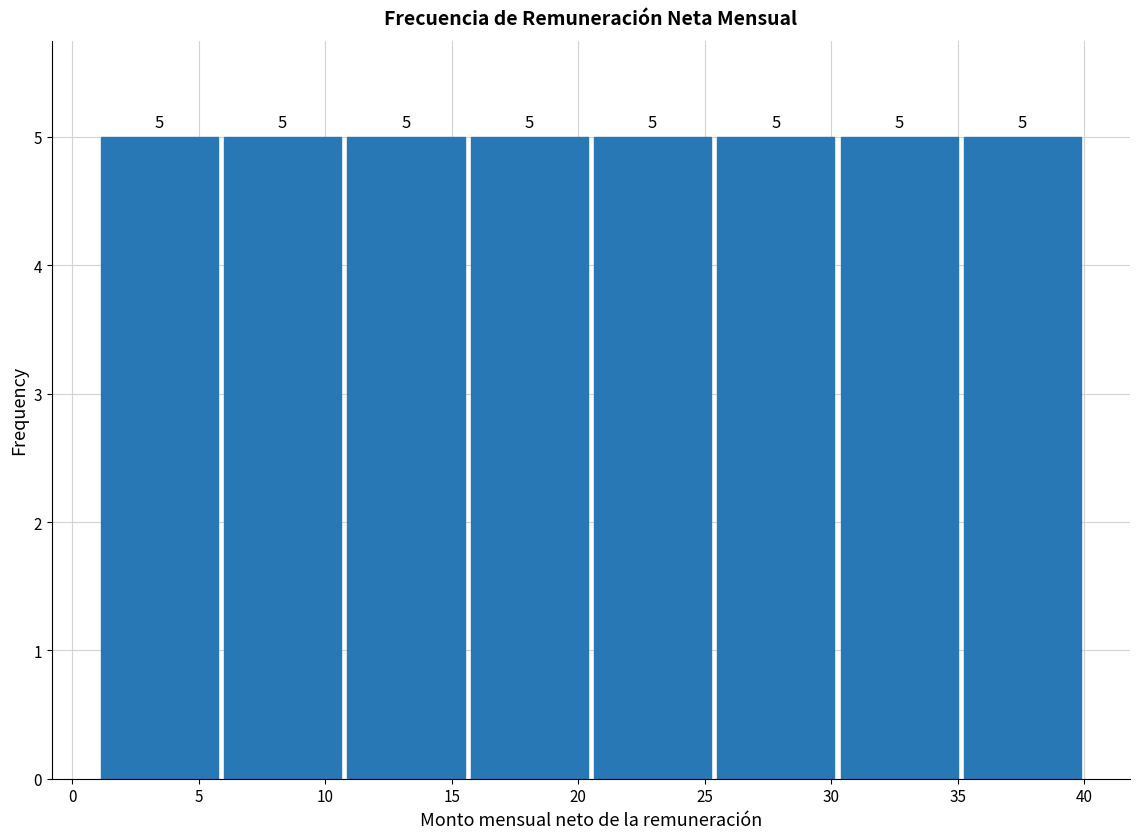

How tall is the bar that spans 35.0 to 40.0 on the x-axis? The bar edges are not printed on the chart, so give them approximately, as read against the axis.

5